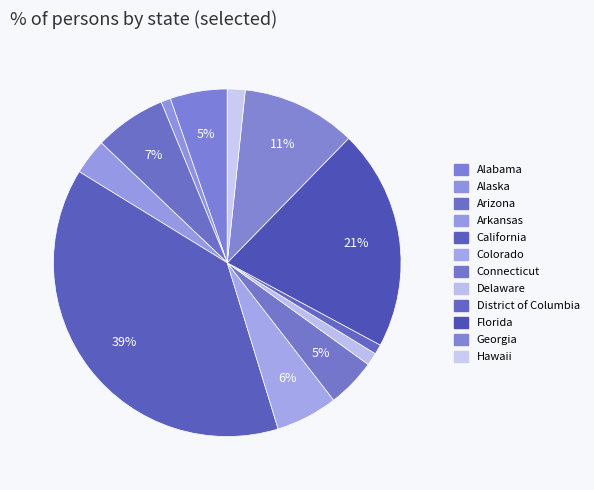

How many segments does this pie chart have?

12